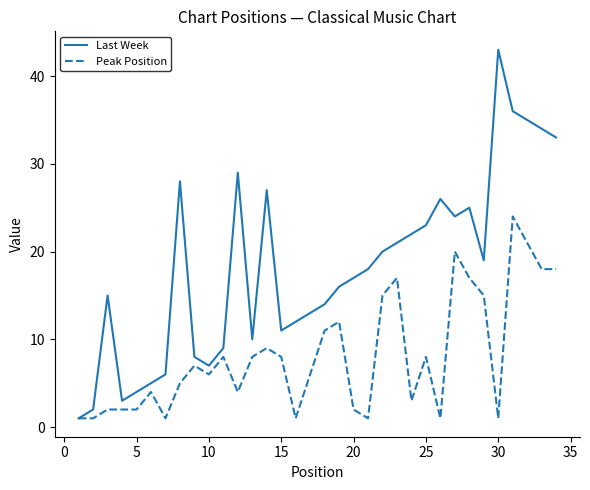

List the series in order of their overall mean, highest first.

Last Week, Peak Position